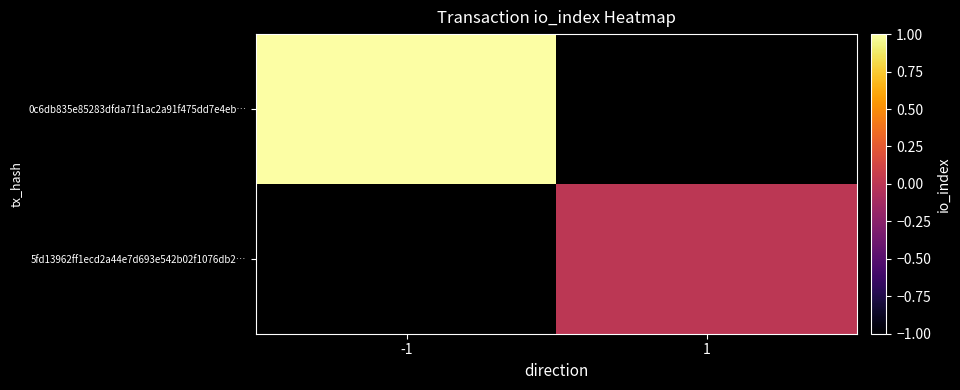

How many values in 0c6db835e85283dfda71f1ac2a91f475dd7e4eb… are above zero?

1